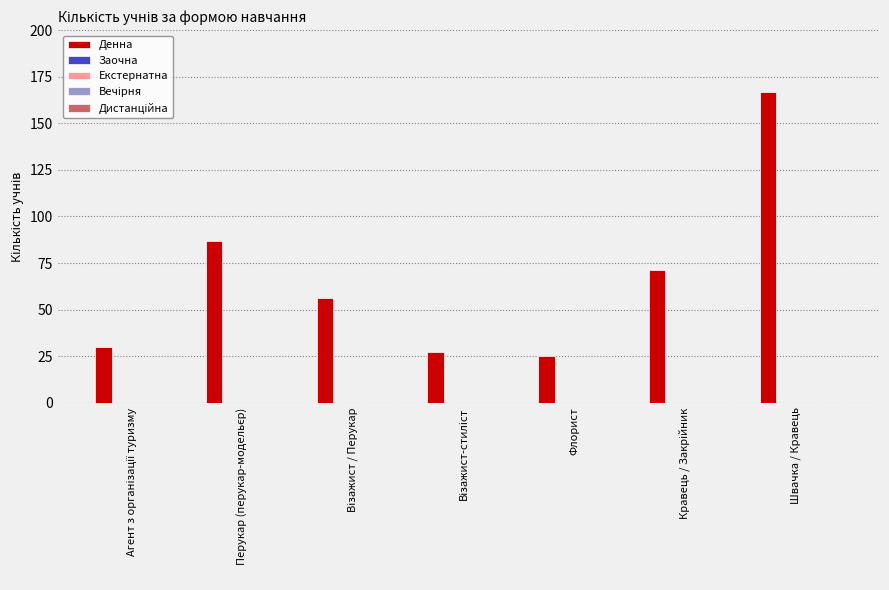

Reading left to right, what are all the values shown in this chart?

30	87	56	27	25	71	167